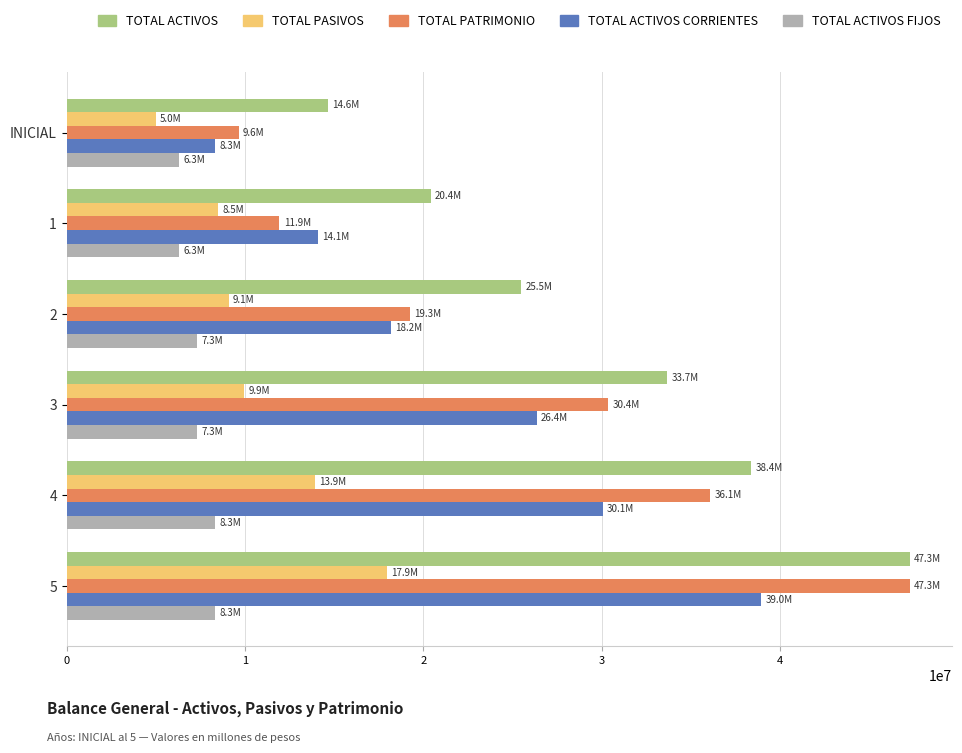

At 3, list the series in order from largest to smallest.

TOTAL ACTIVOS, TOTAL PATRIMONIO, TOTAL ACTIVOS CORRIENTES, TOTAL PASIVOS, TOTAL ACTIVOS FIJOS